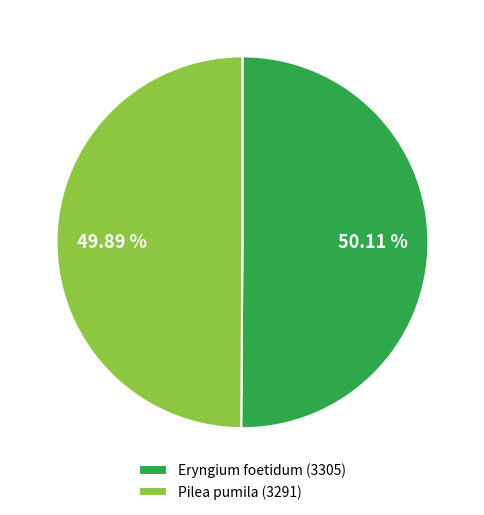

Is the sum of Pilea pumila (3291) and Eryngium foetidum (3305) greater than half?

Yes